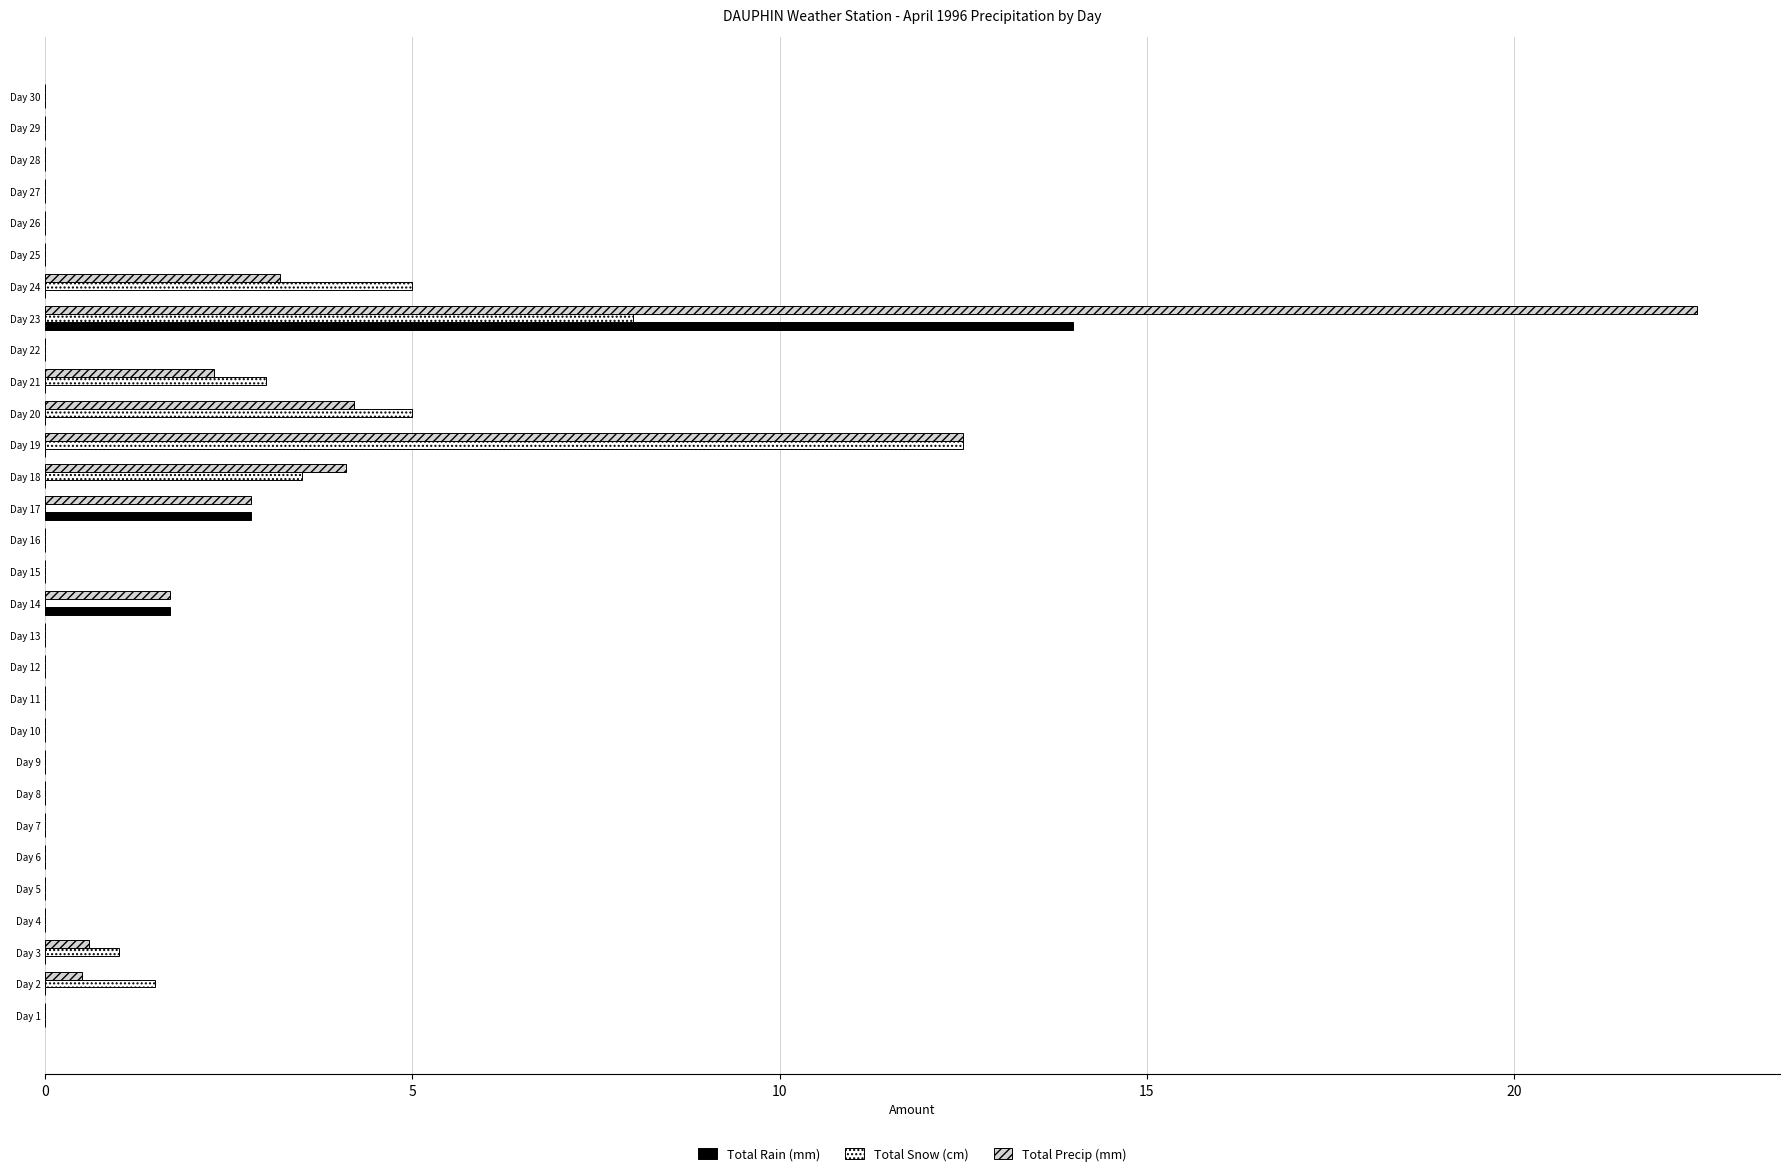

What is the sum of all Total Snow (cm) values?

39.5